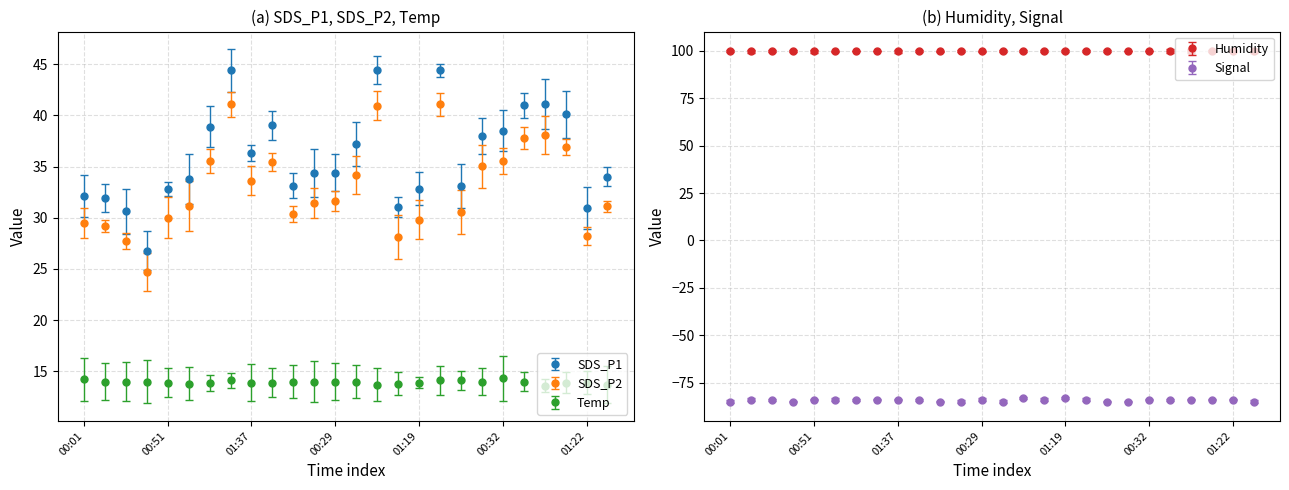

What is the label of the 9th point from the right?

01:32